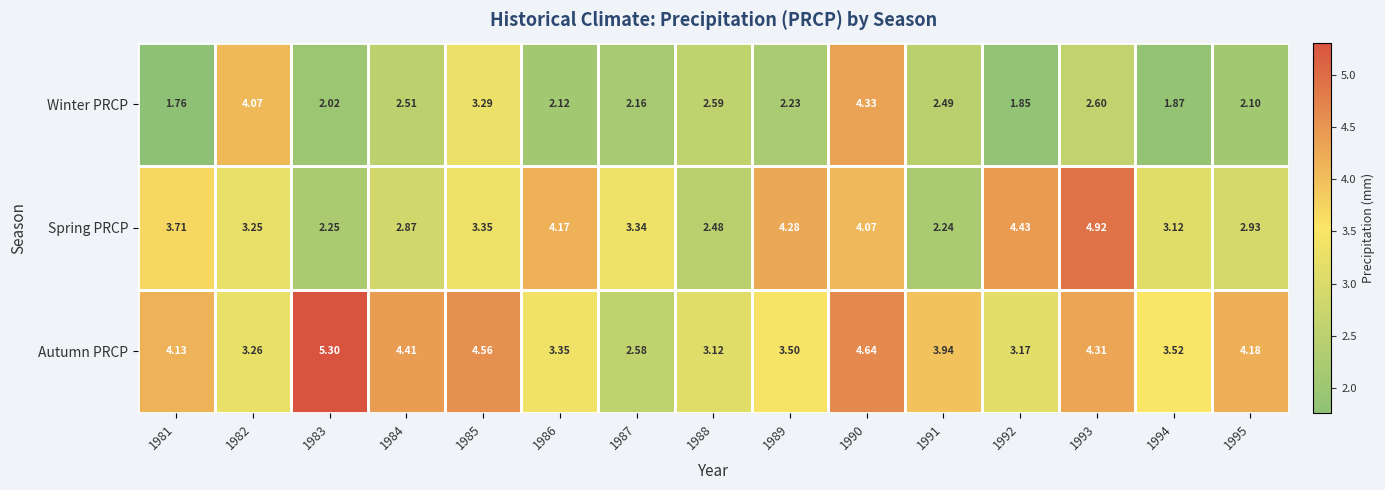

Which series changed the most between 1988 and 1992?

Spring PRCP